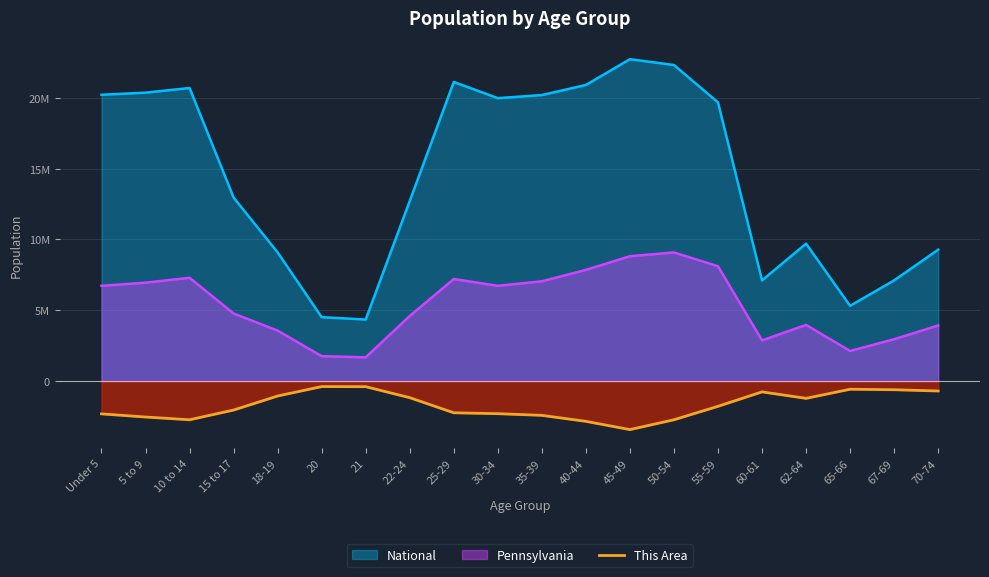

What is the change in value from 10 to 14 to 45-49?

-692335.1